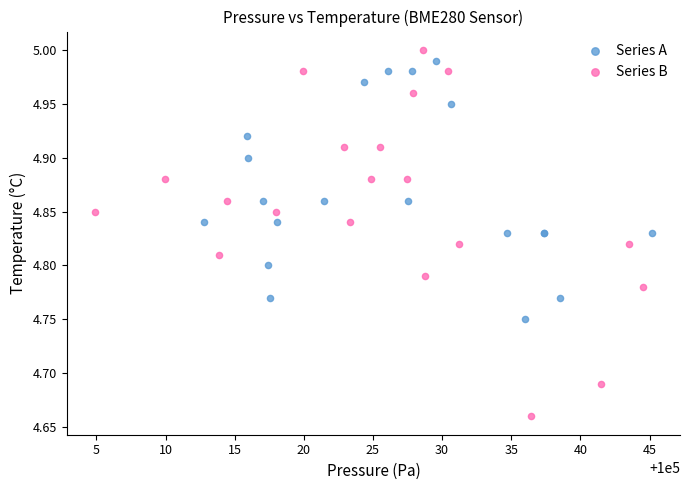

Which series reaches the minimum Y coordinate?

Series B